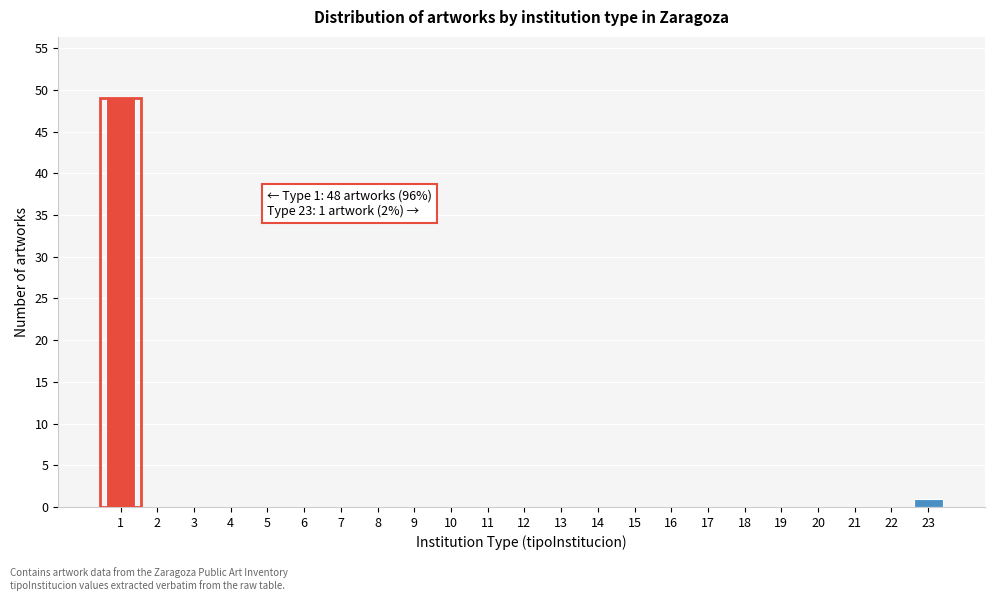

Reading right to left, what are all the values shown in this chart?

23=1	22=0	21=0	20=0	19=0	18=0	17=0	16=0	15=0	14=0	13=0	12=0	11=0	10=0	9=0	8=0	7=0	6=0	5=0	4=0	3=0	2=0	1=49